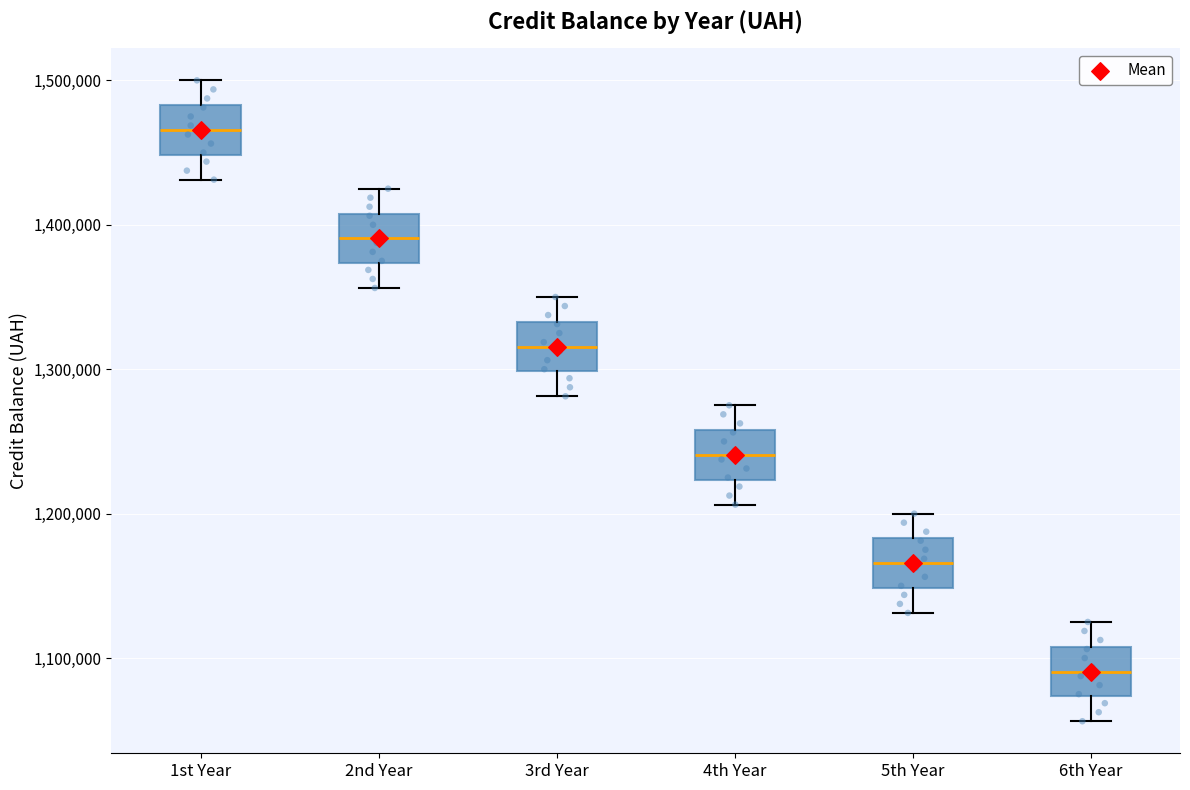

Which box's median line is the highest?

1st Year